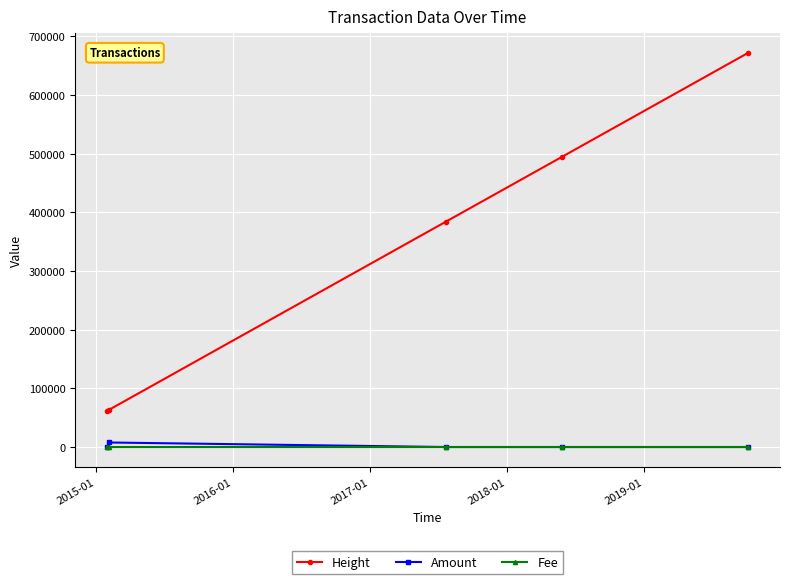

Does the chart have visible grid lines?

Yes